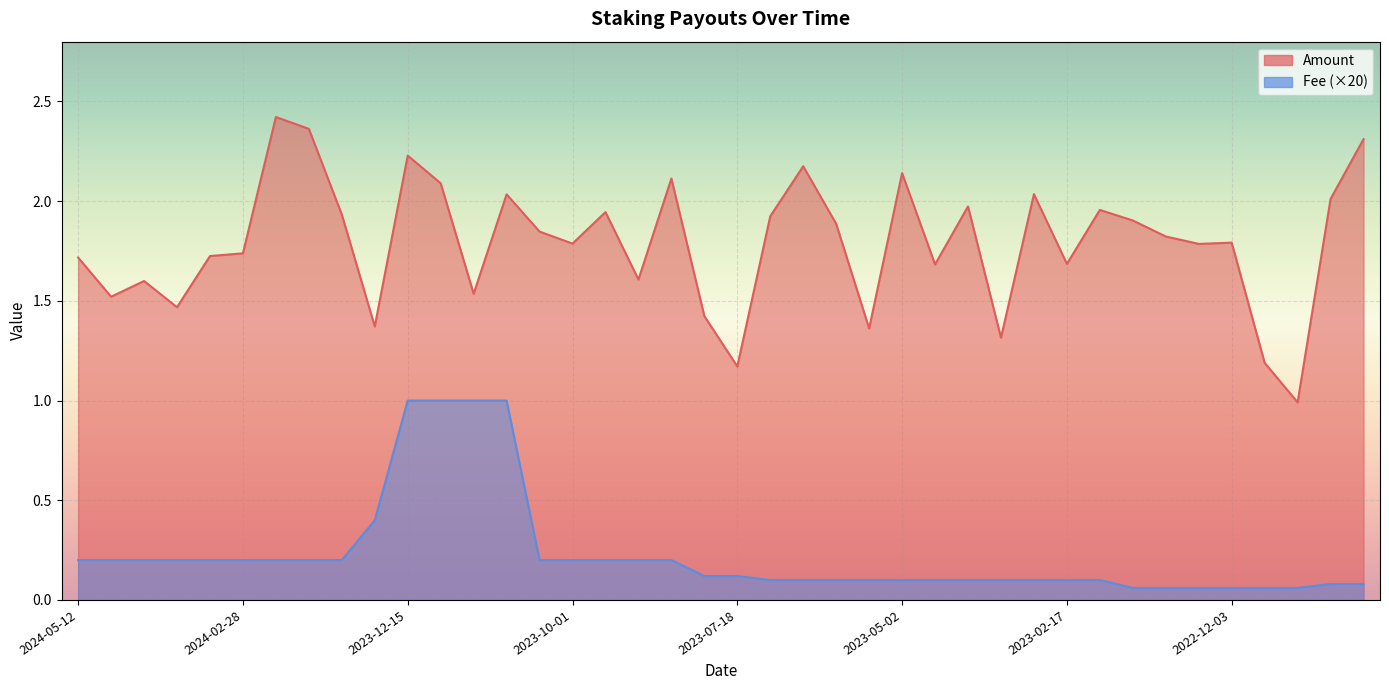

True or false: Fee and Amount intersect in this chart.

False